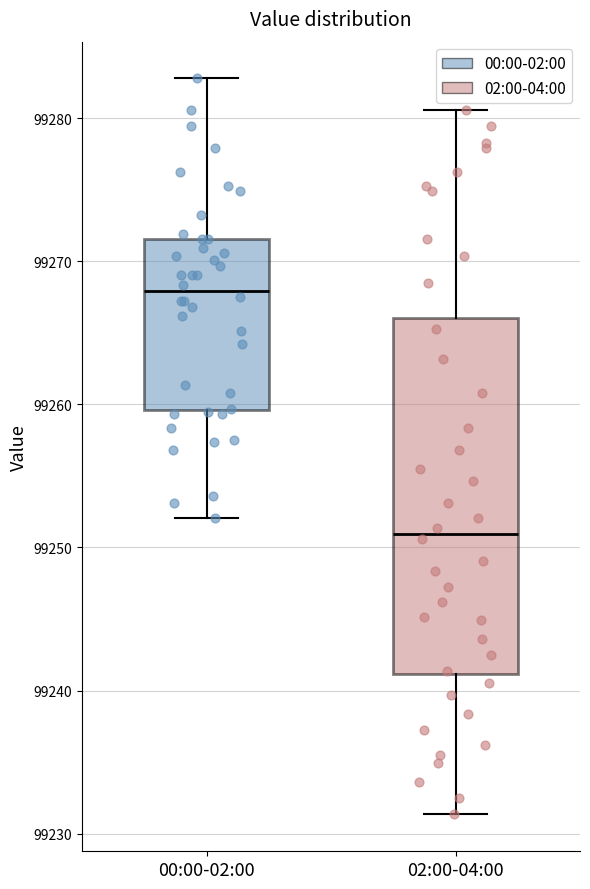

Where does the median line of the box for 00:00-02:00 sit on the y-axis? The values are not printed on the chart, so give them approximately, as read against the axis.

99268